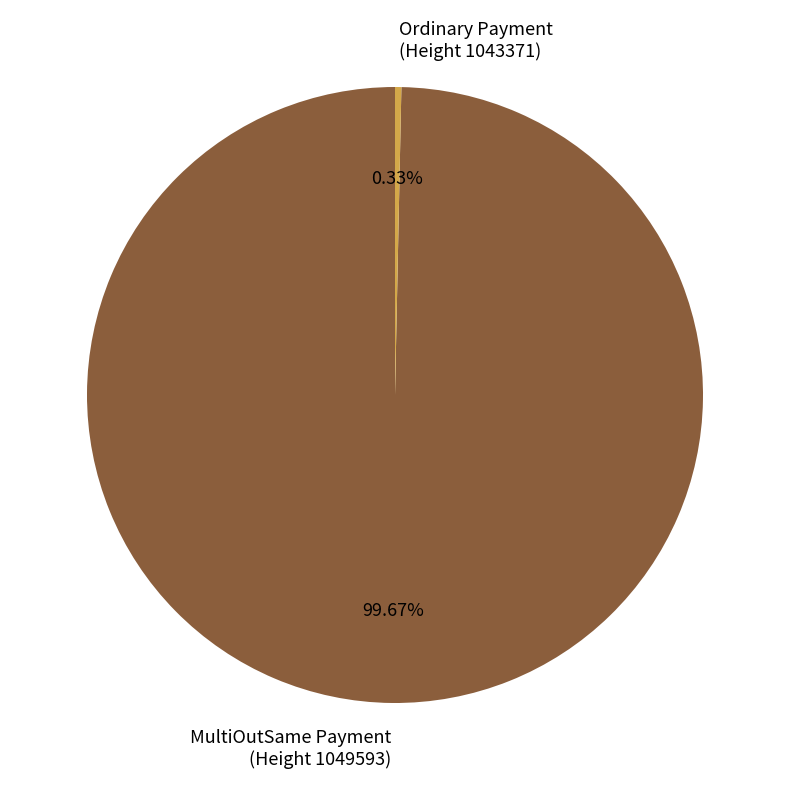

Is the sum of Ordinary Payment (Height 1043371) and MultiOutSame Payment (Height 1049593) greater than half?

Yes